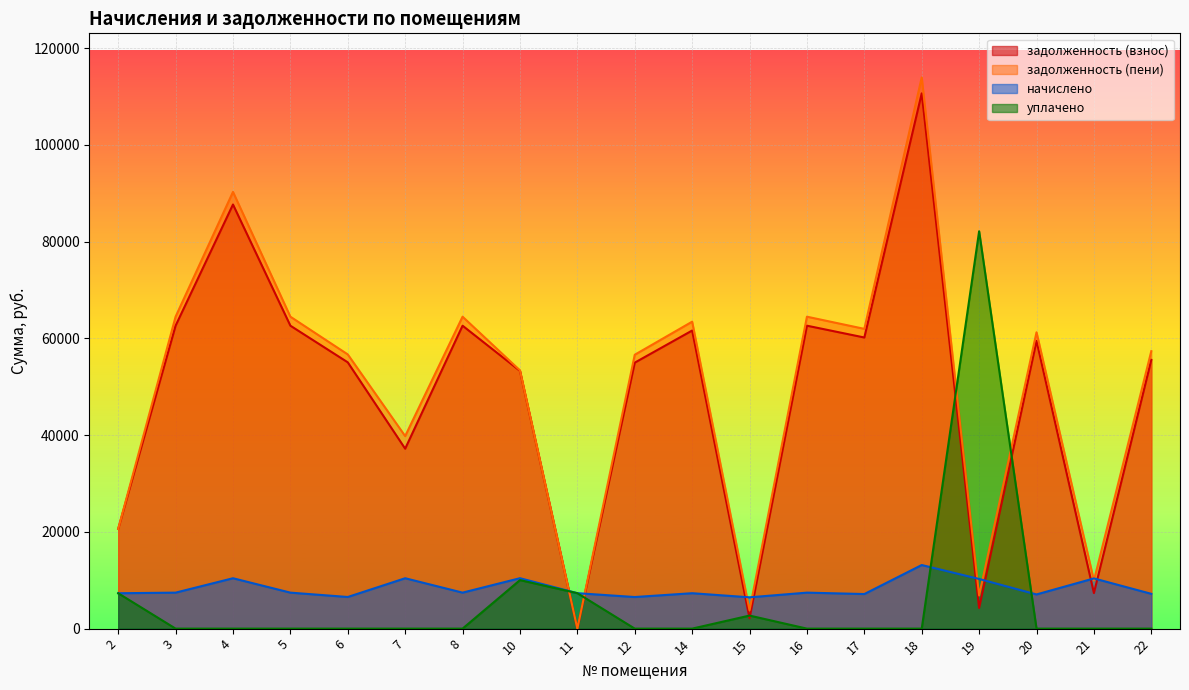

At which label is начислено closest to 9809?

19